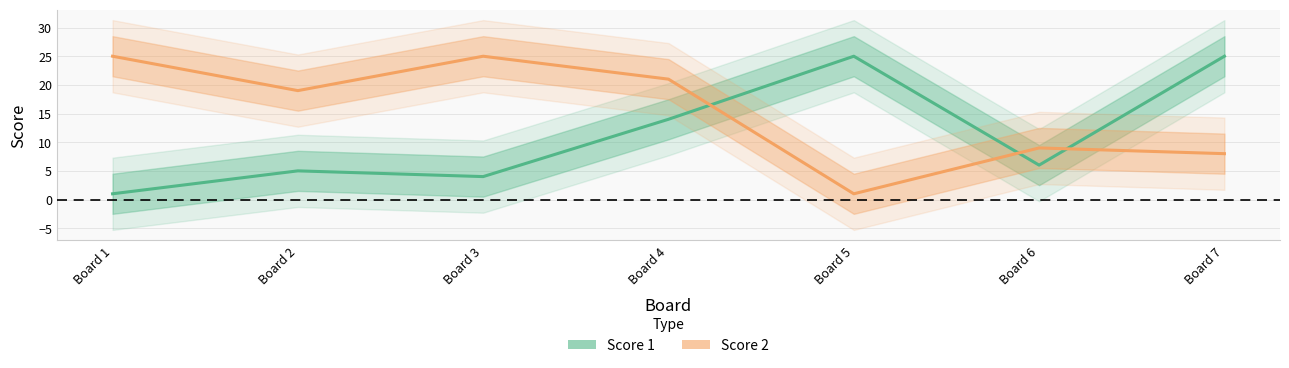

Is it true that Score 2 equals 25 at Board 3?

True